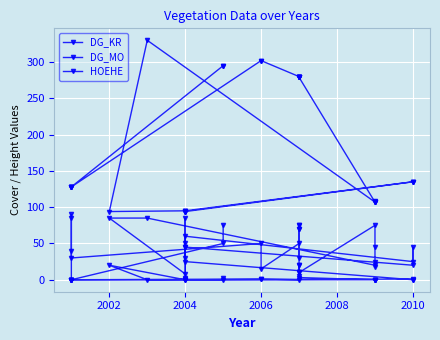

At how many categories does at least one series exceed 68?

32